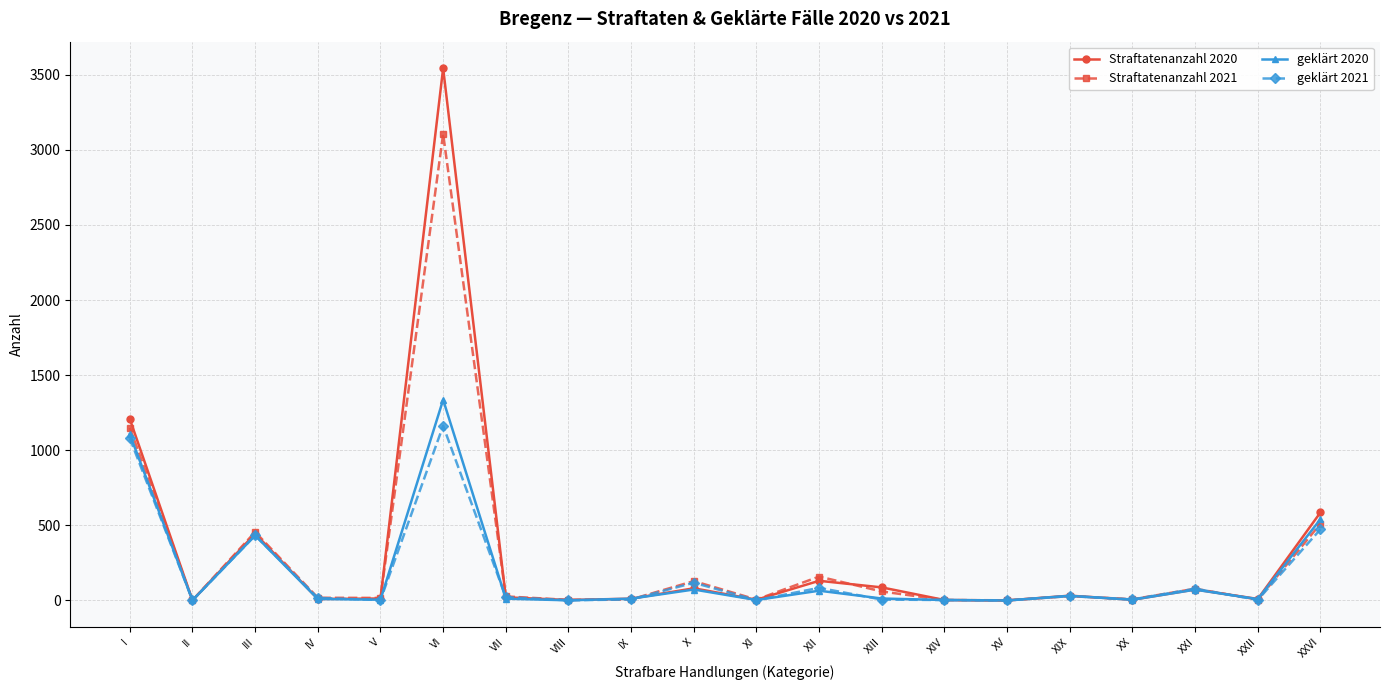

Rank the series by their maximum value, from lowest to highest.

geklärt 2021, geklärt 2020, Straftatenanzahl 2021, Straftatenanzahl 2020